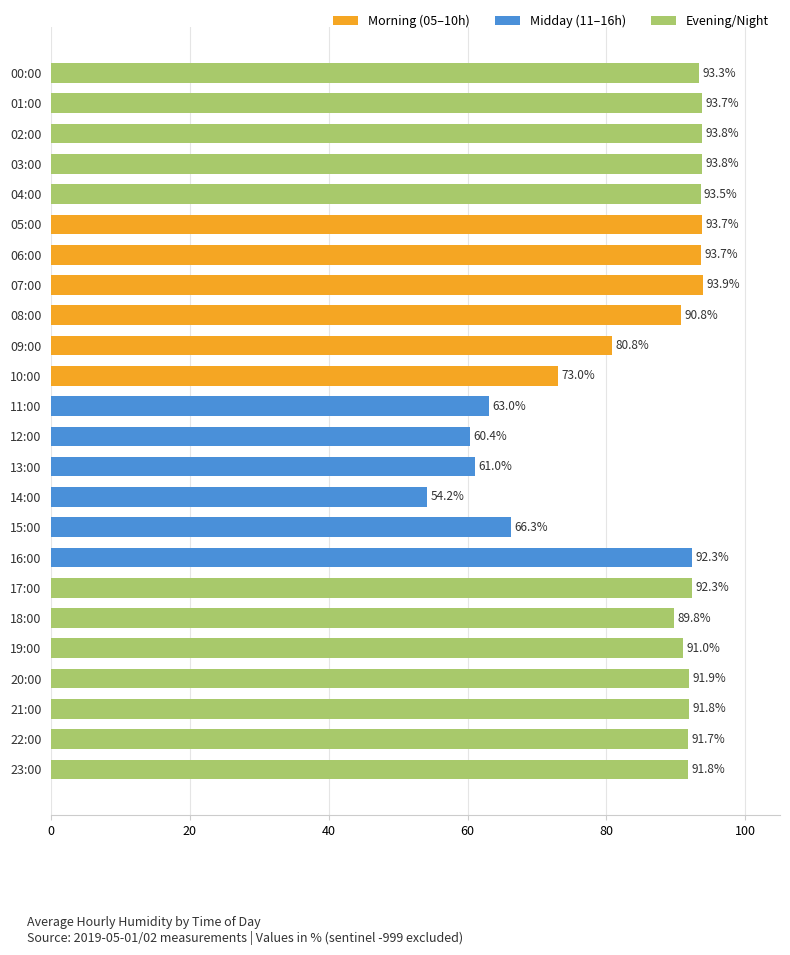

Which has a higher value, 06:00 or 16:00?

06:00